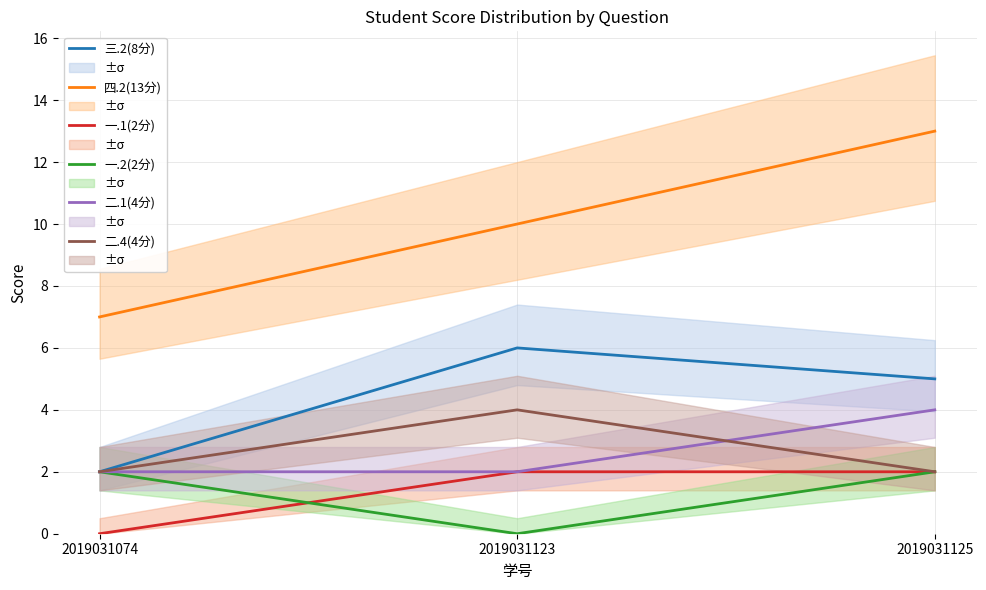

At 2019031074, list the series in order from smallest to largest.

一.1(2分), 三.2(8分), 一.2(2分), 二.1(4分), 二.4(4分), 四.2(13分)